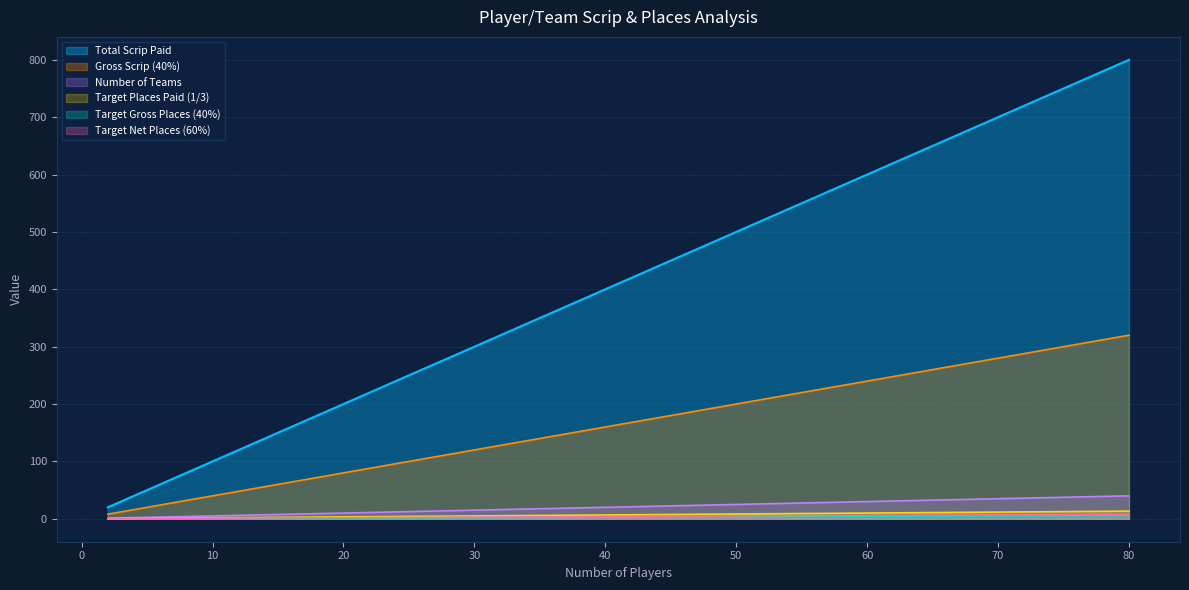

At which category does the chart reach its minimum across all series?

2